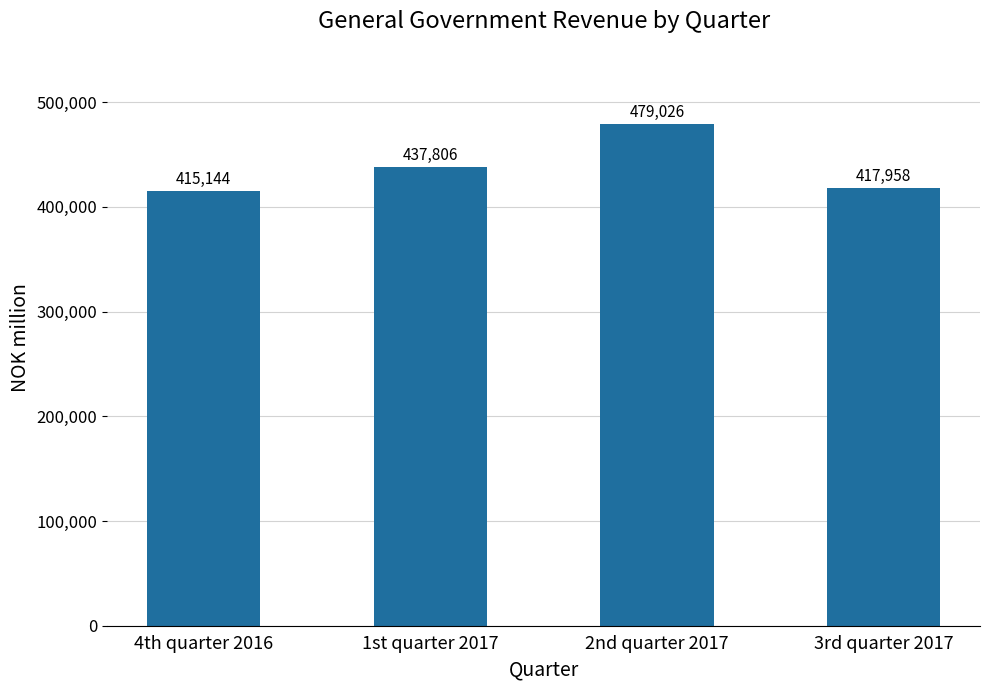

Between 1st quarter 2017 and 2nd quarter 2017, which is larger?

2nd quarter 2017